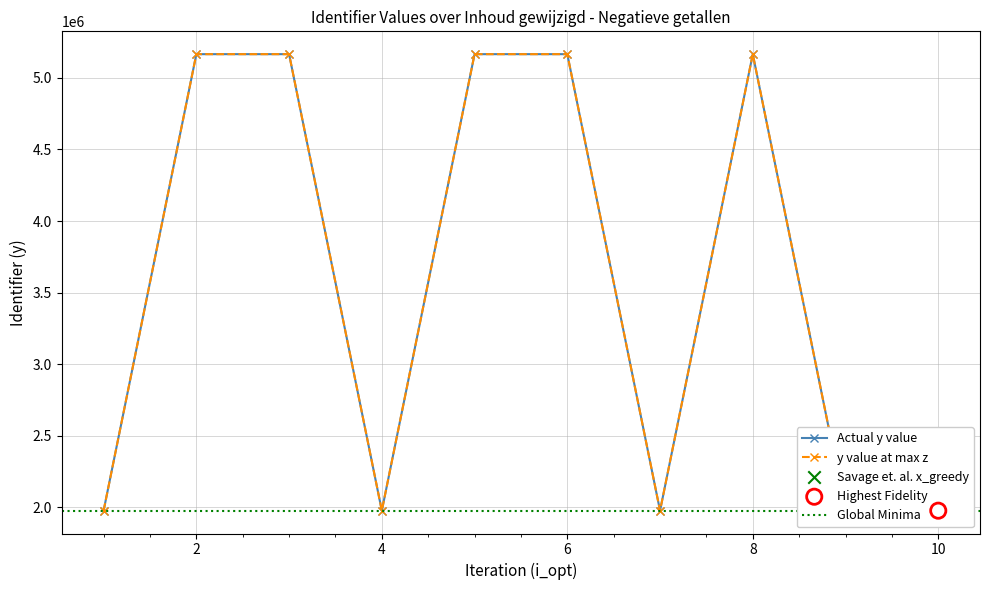

Is the value of Identifier_max at 2024-08-14 greater than the value of Identifier at 2024-08-14?

No